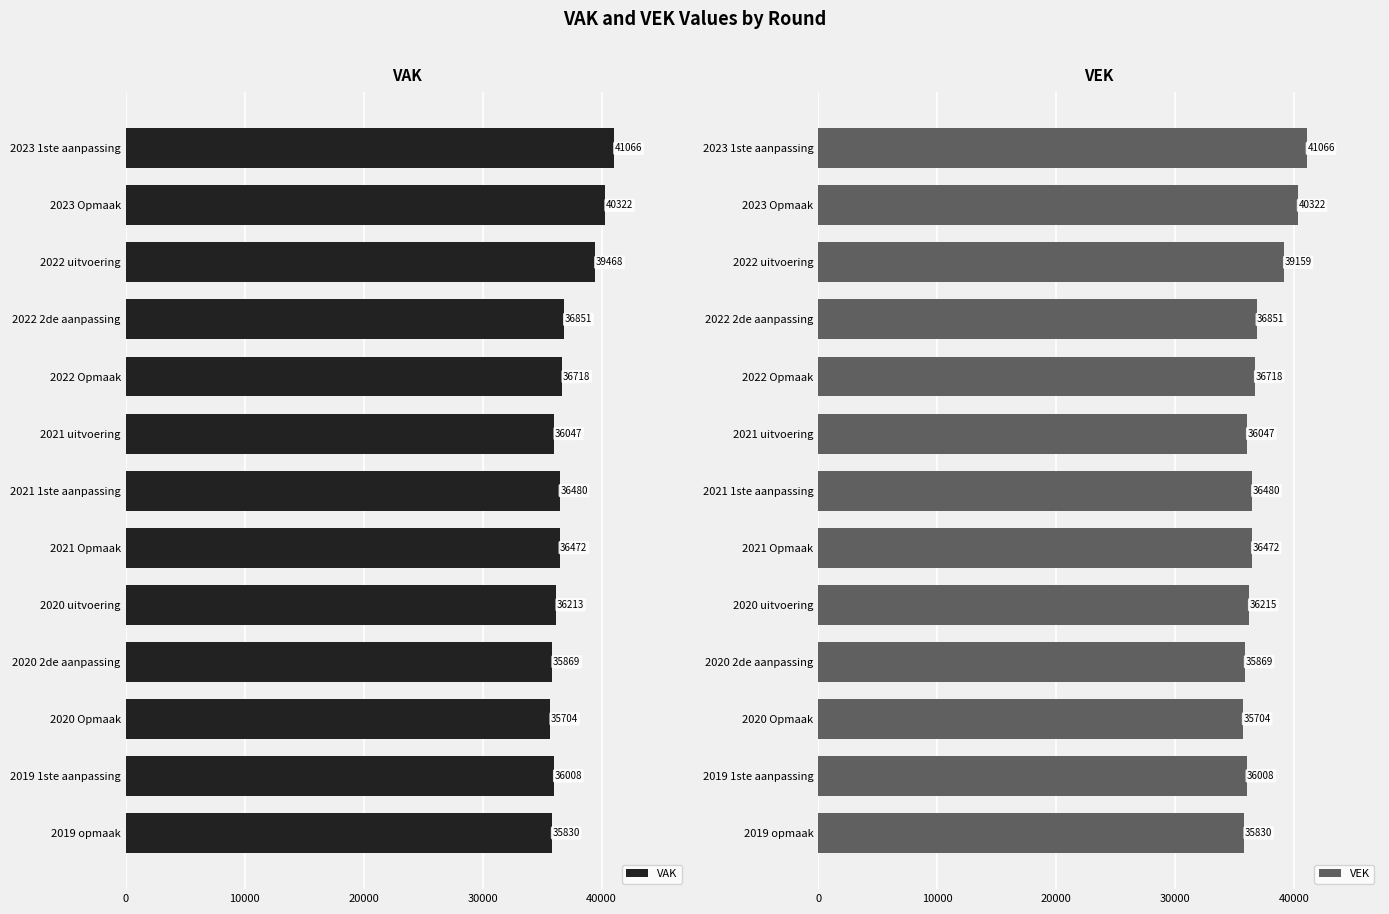

The VAK series shows 51097 at 2019 opmaak. True or false?

False